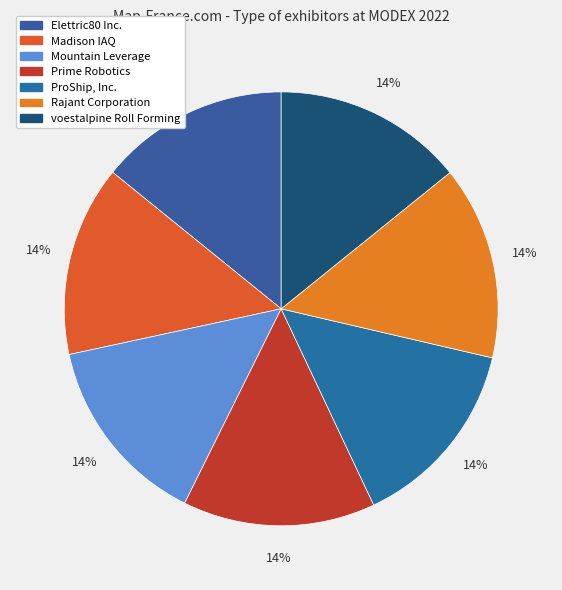

Which has a higher value, Mountain Leverage or Elettric80 Inc.?

Mountain Leverage